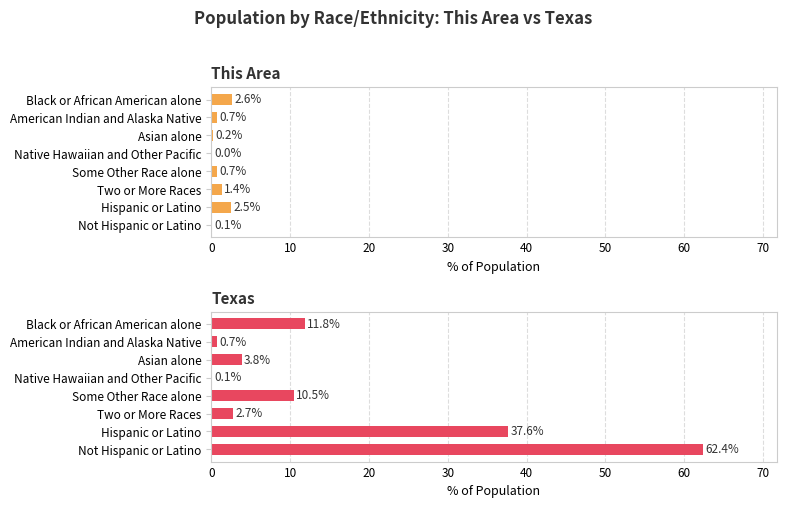

The This Area series shows 0.0 at Native Hawaiian and Other Pacific. True or false?

True